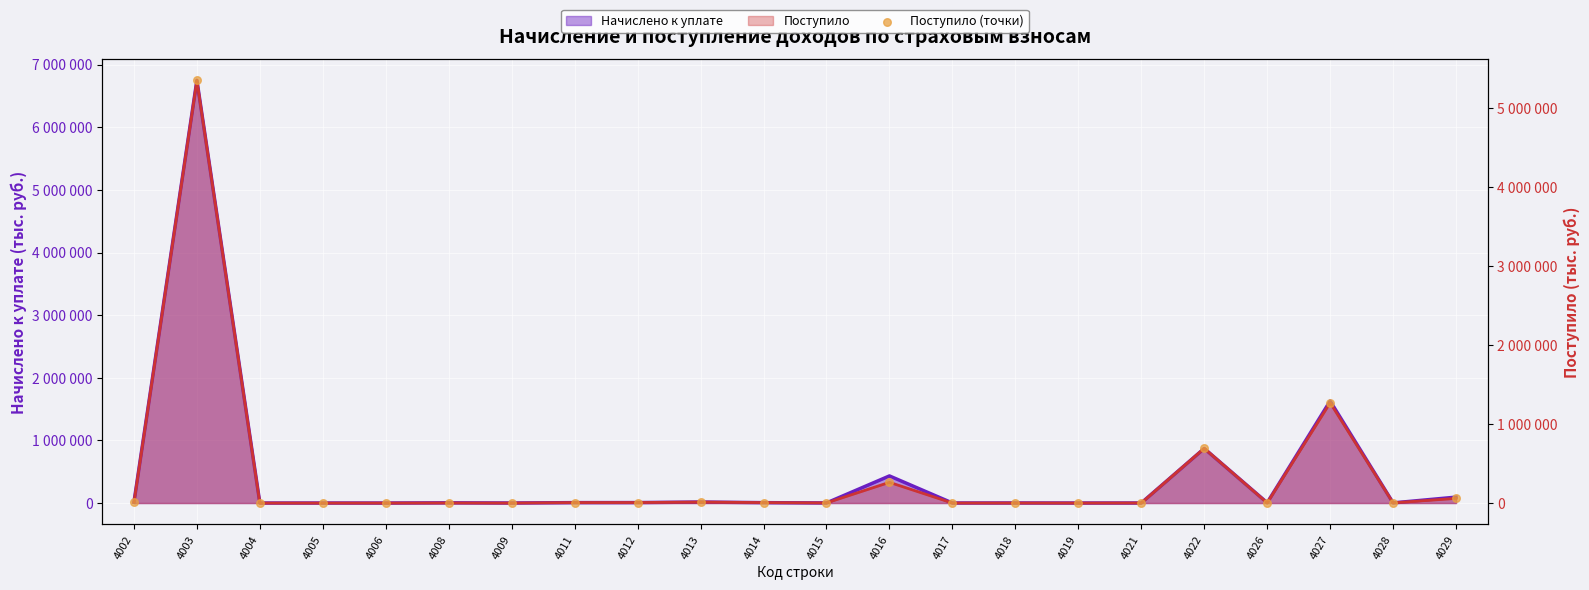

Which has a higher value, 4027 or 4009?

4027